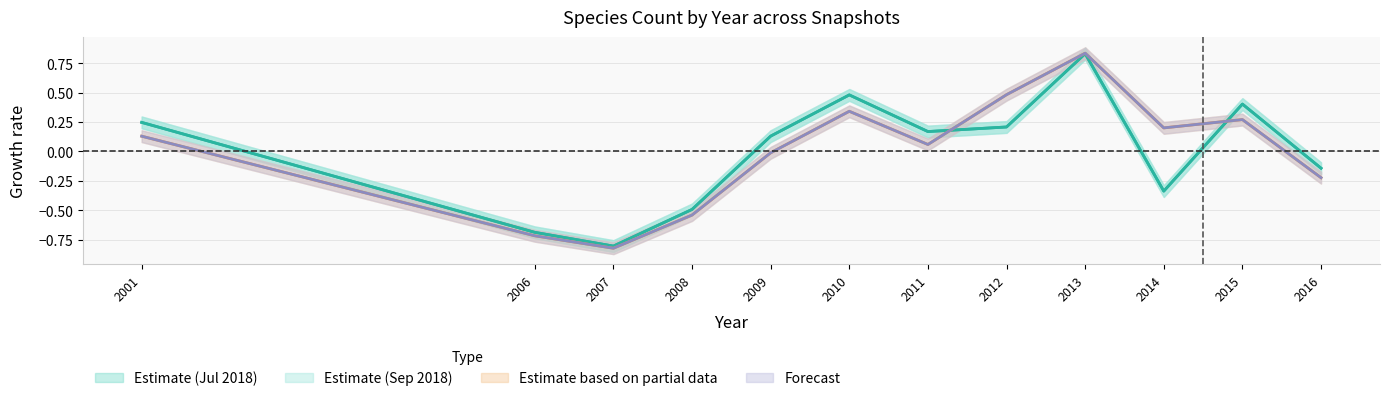

Which category has the highest value across all series?

2013